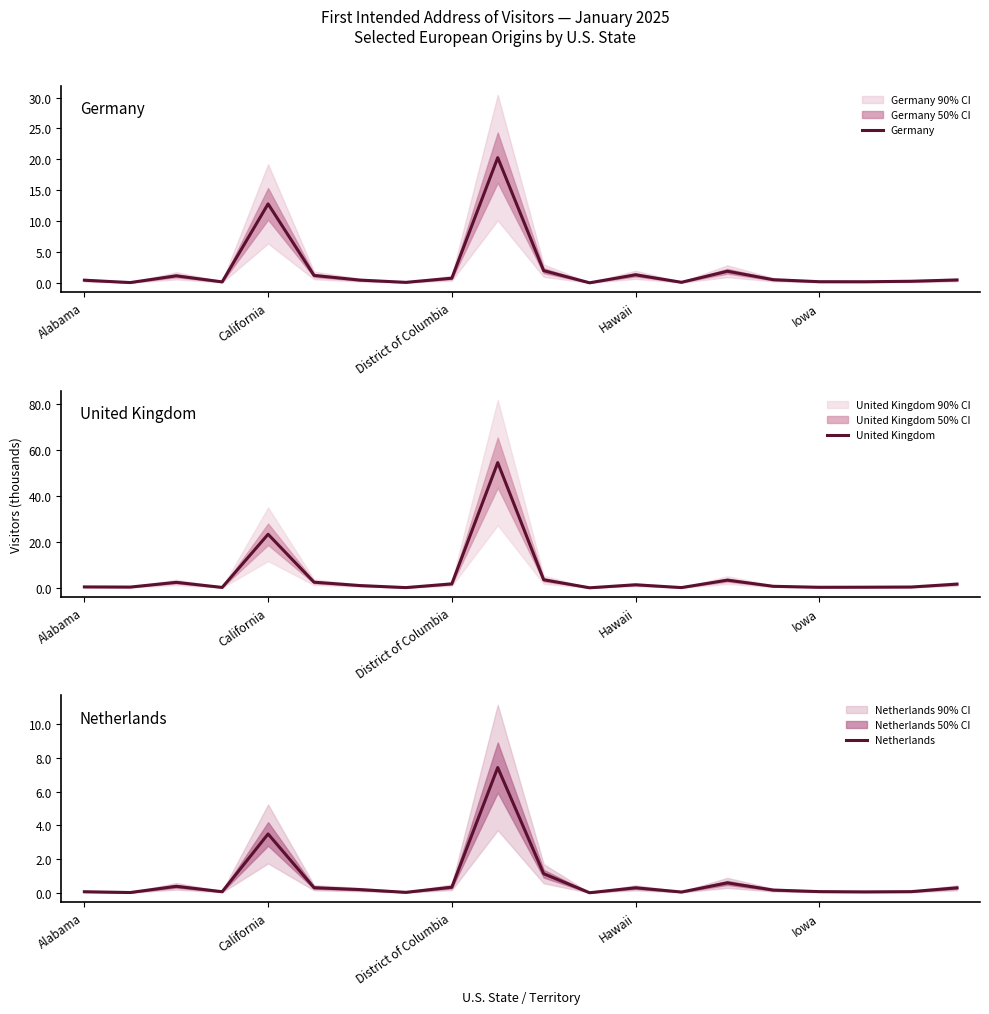

At which label is Germany closest to 10?

California